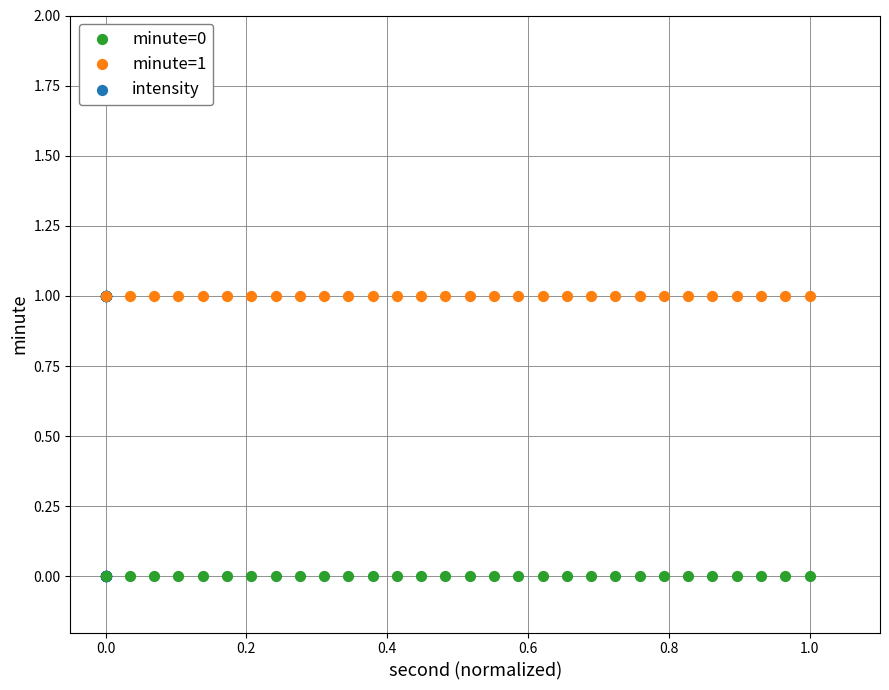

What are all the series names shown in the legend?

minute=0, minute=1, intensity